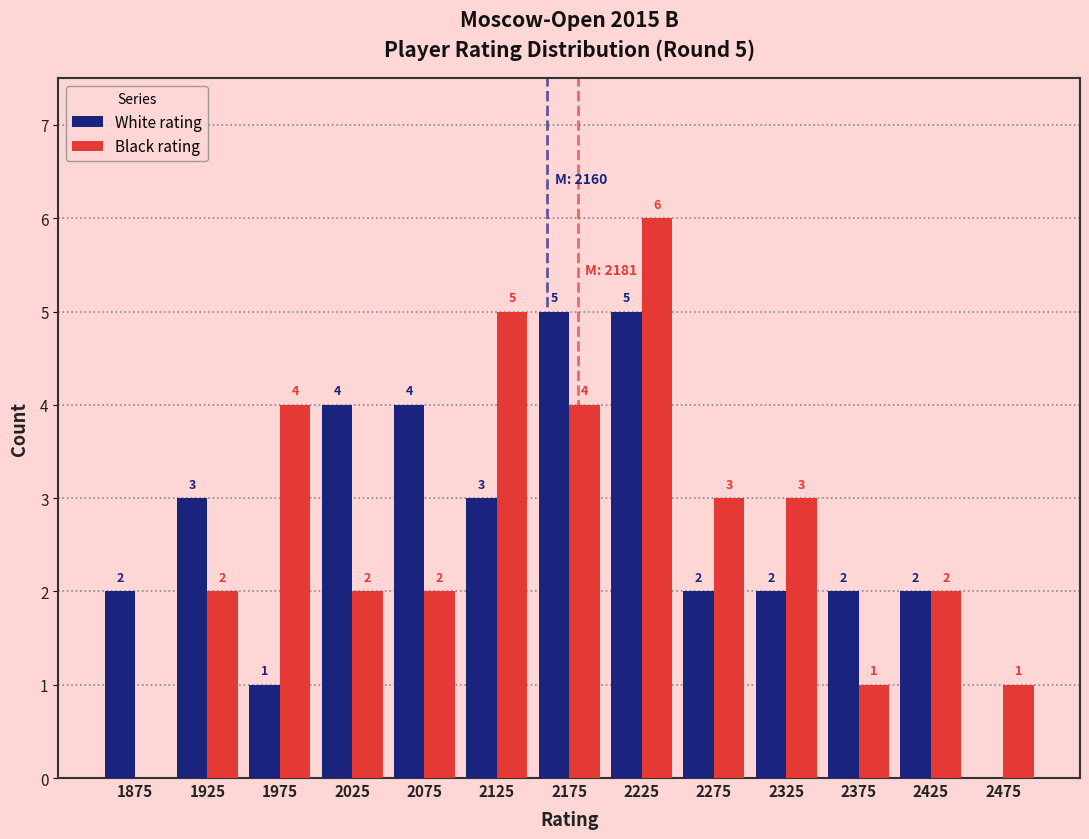

Reading left to right, what are all the values shown in this chart?

White rating: 1875=2	1925=3	1975=1	2025=4	2075=4	2125=3	2175=5	2225=5	2275=2	2325=2	2375=2	2425=2	2475=0
Black rating: 1875=0	1925=2	1975=4	2025=2	2075=2	2125=5	2175=4	2225=6	2275=3	2325=3	2375=1	2425=2	2475=1